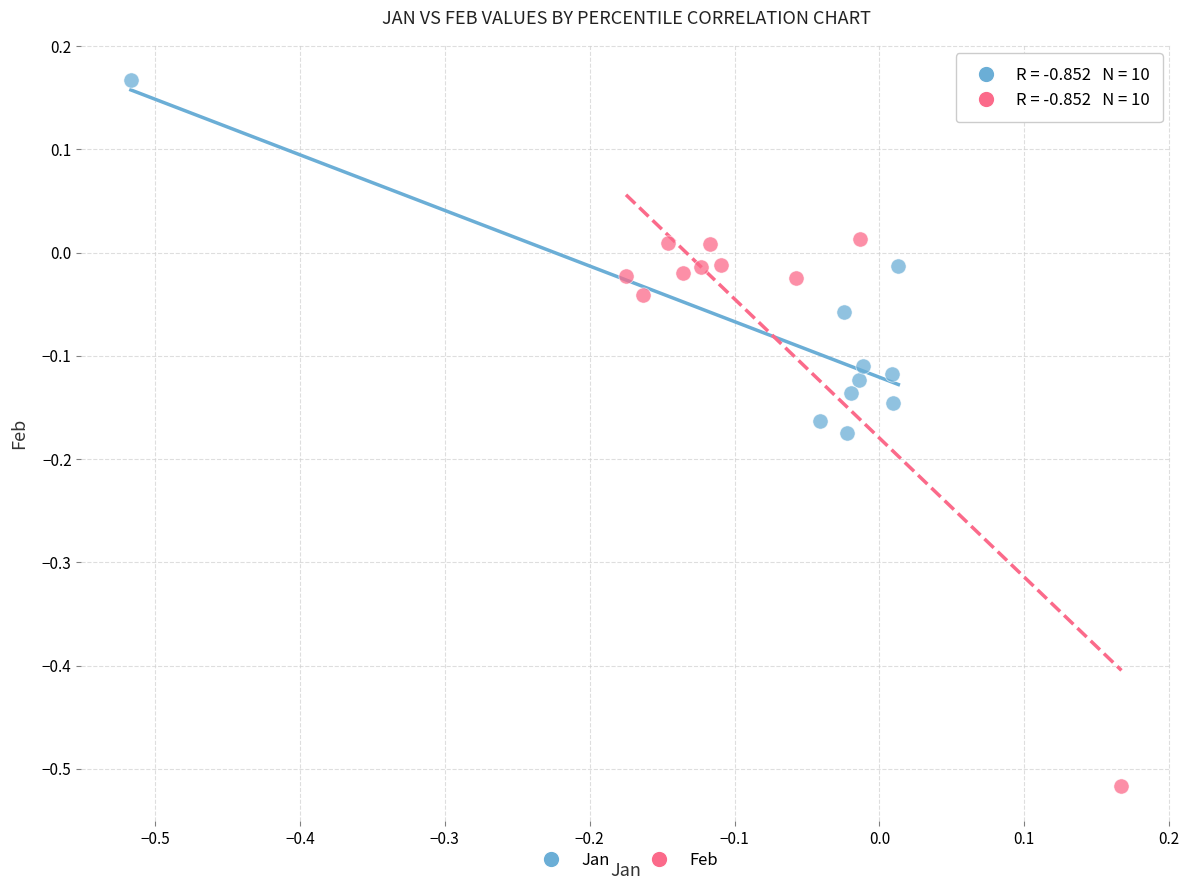

Which series has the widest spread of Y values?

Feb